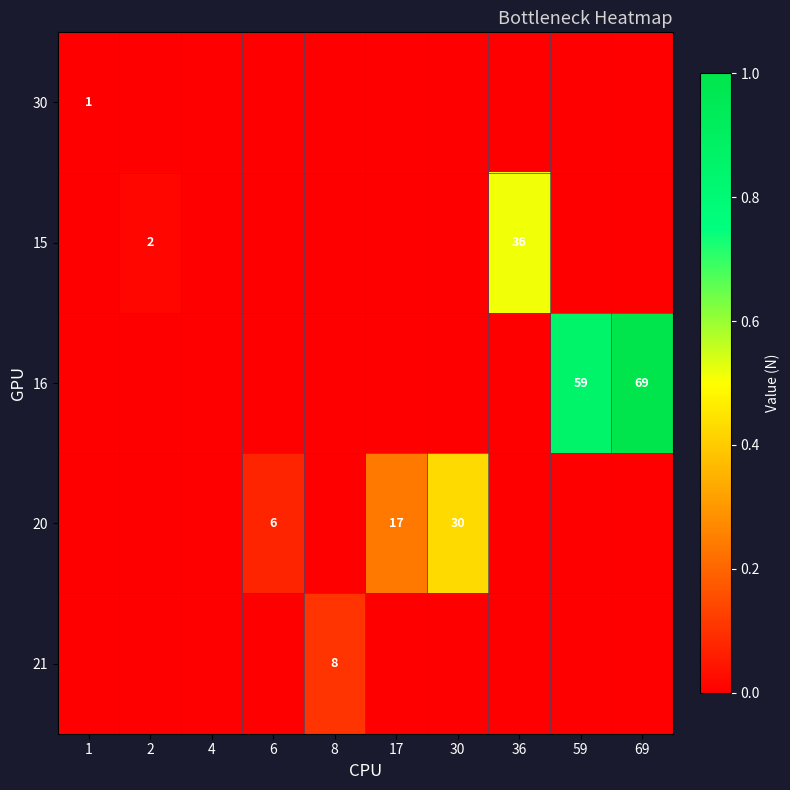

What is the total value across all series at 36?

0.5